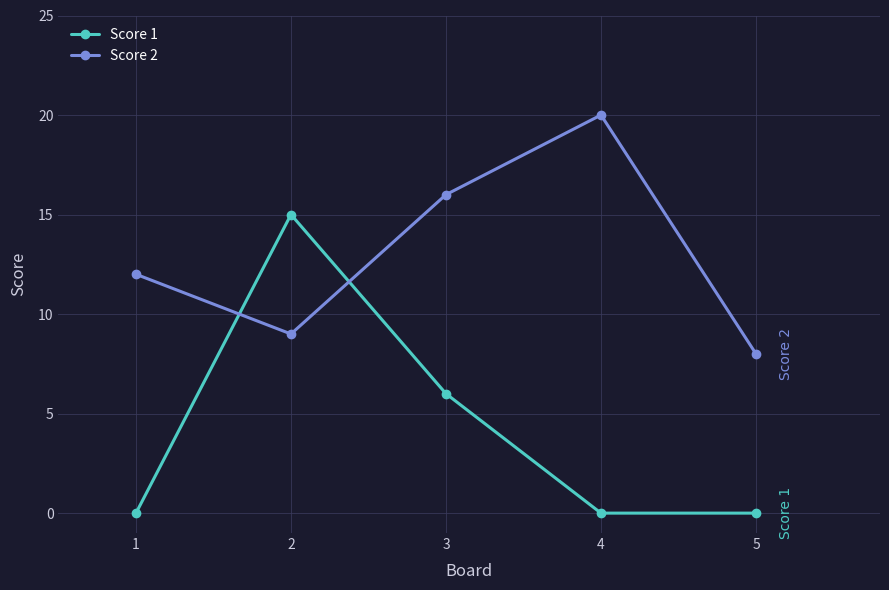

Rank the series by their maximum value, from highest to lowest.

Score 2, Score 1